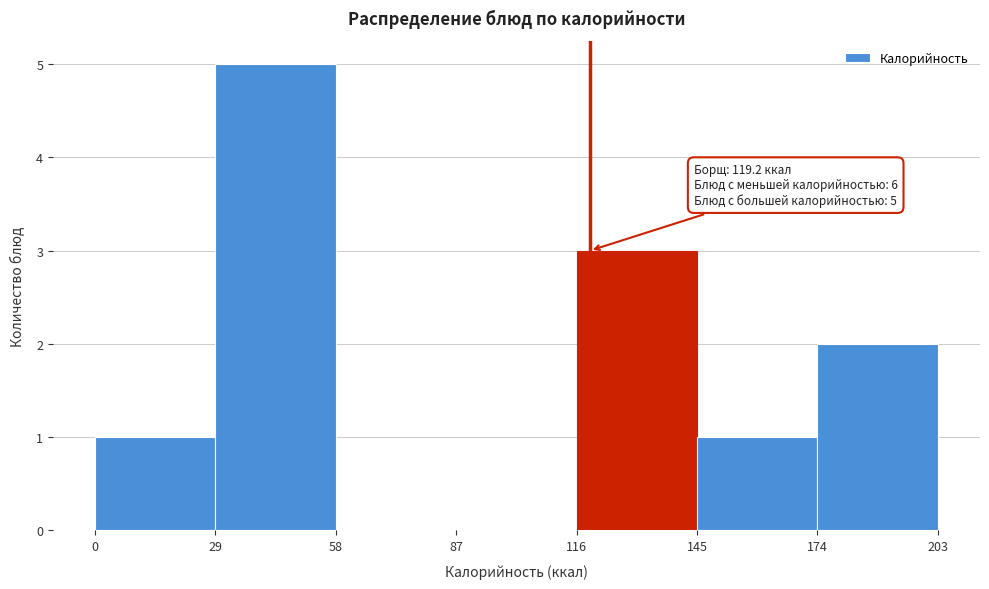

Over which range of the x-axis is the bar tallest?

29 to 58